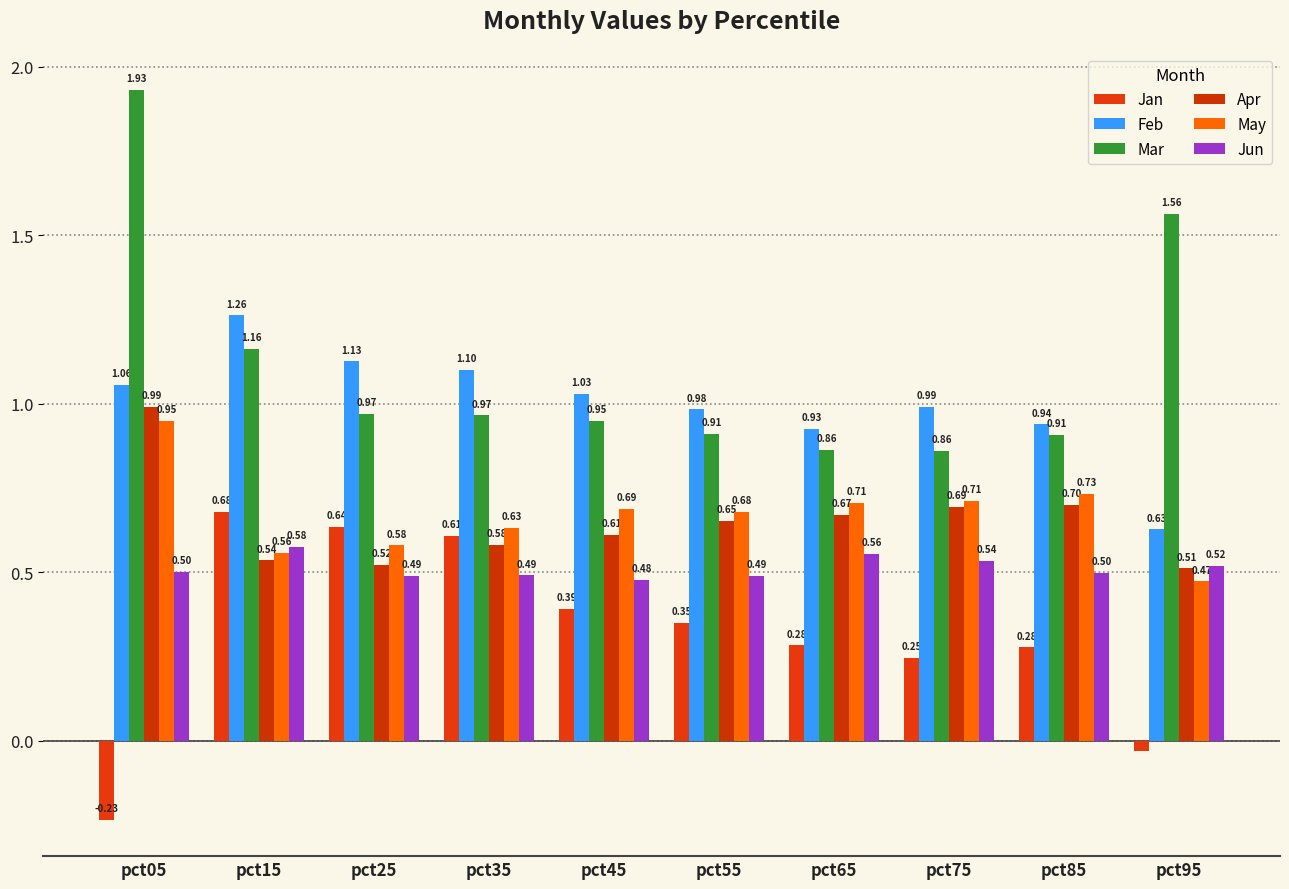

Between pct65 and pct75, which series saw the biggest shift?

Feb